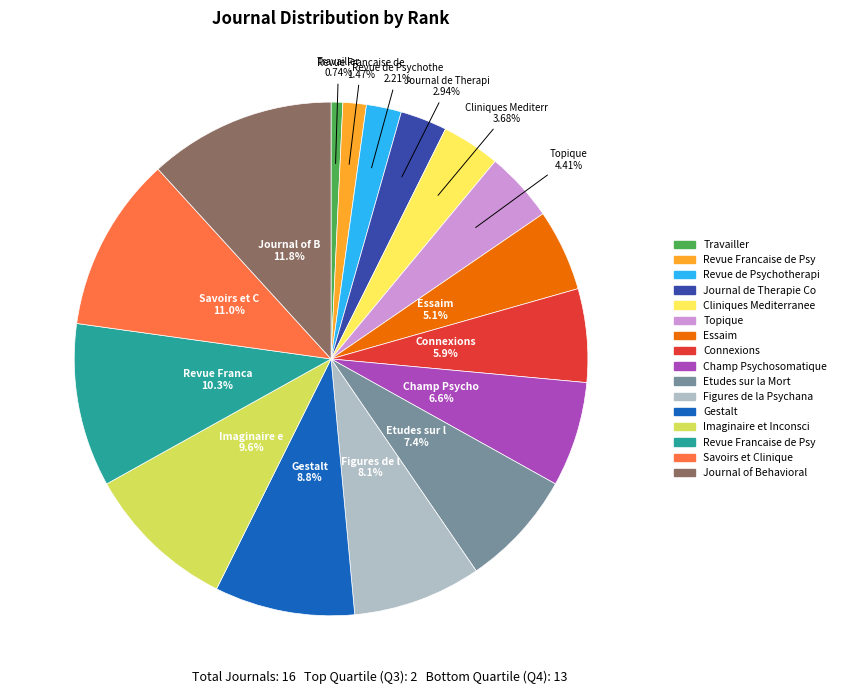

Does any single category account for the majority?

No